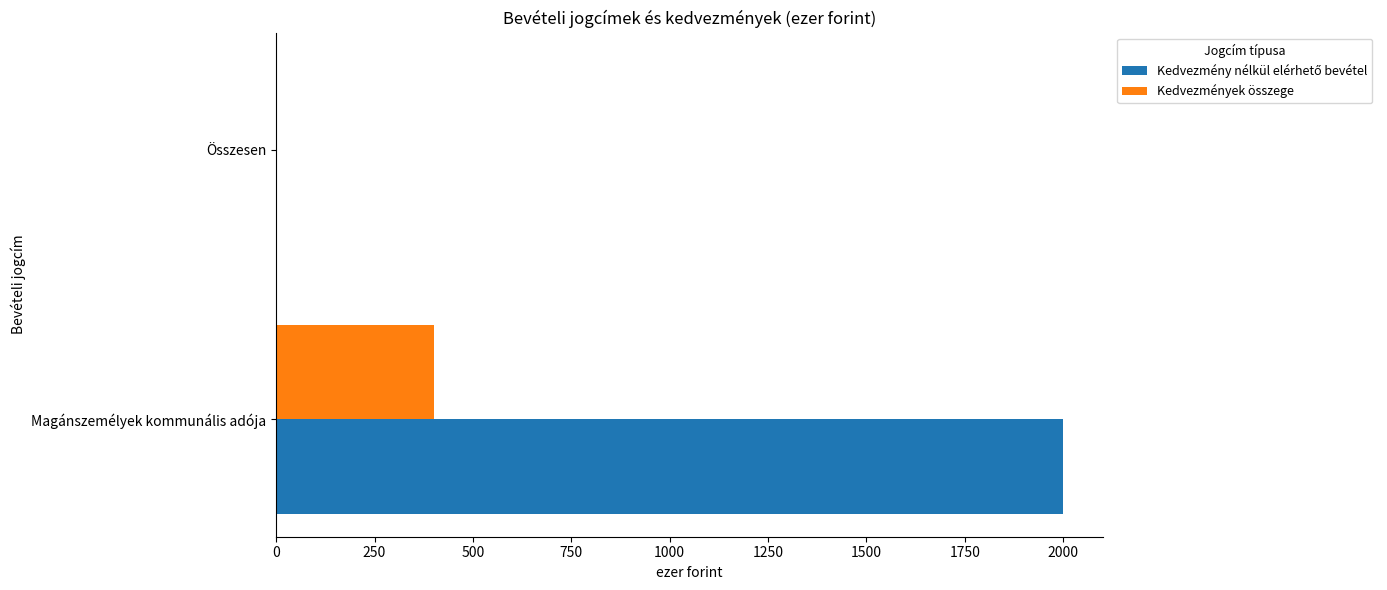

At which category is the sum across all series the highest?

Magánszemélyek kommunális adója